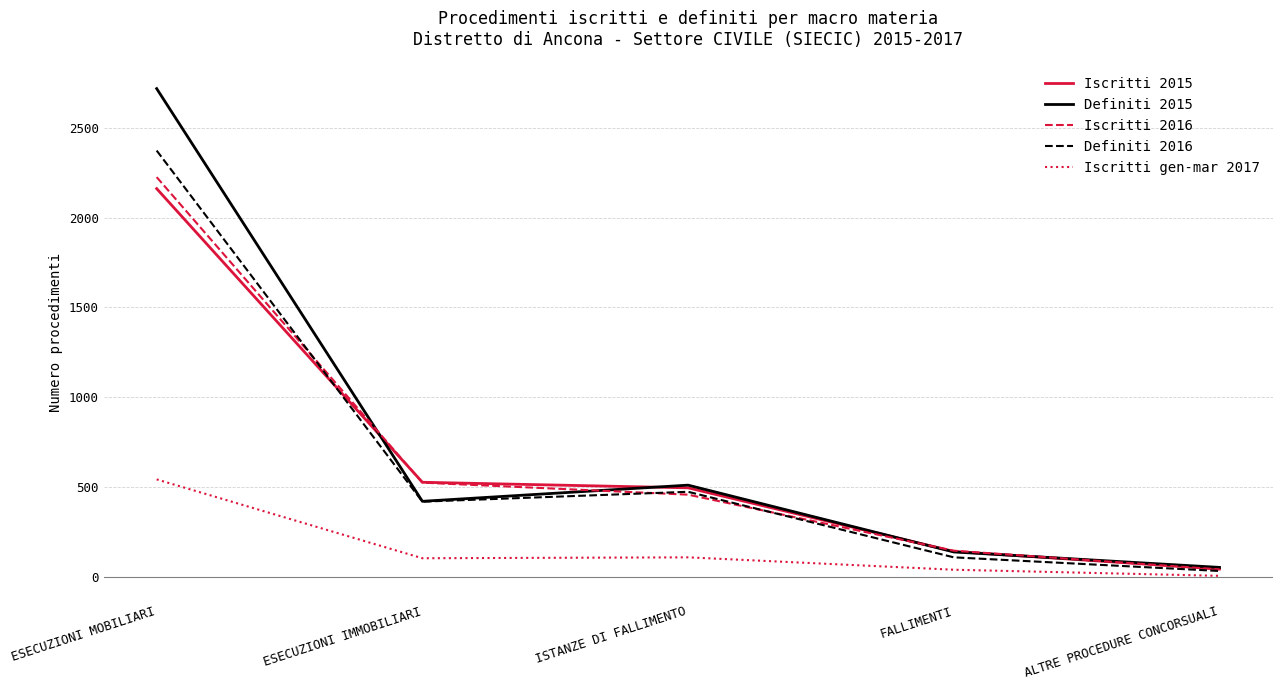

What is the spread (max minus min) of values at ISTANZE DI FALLIMENTO?

402